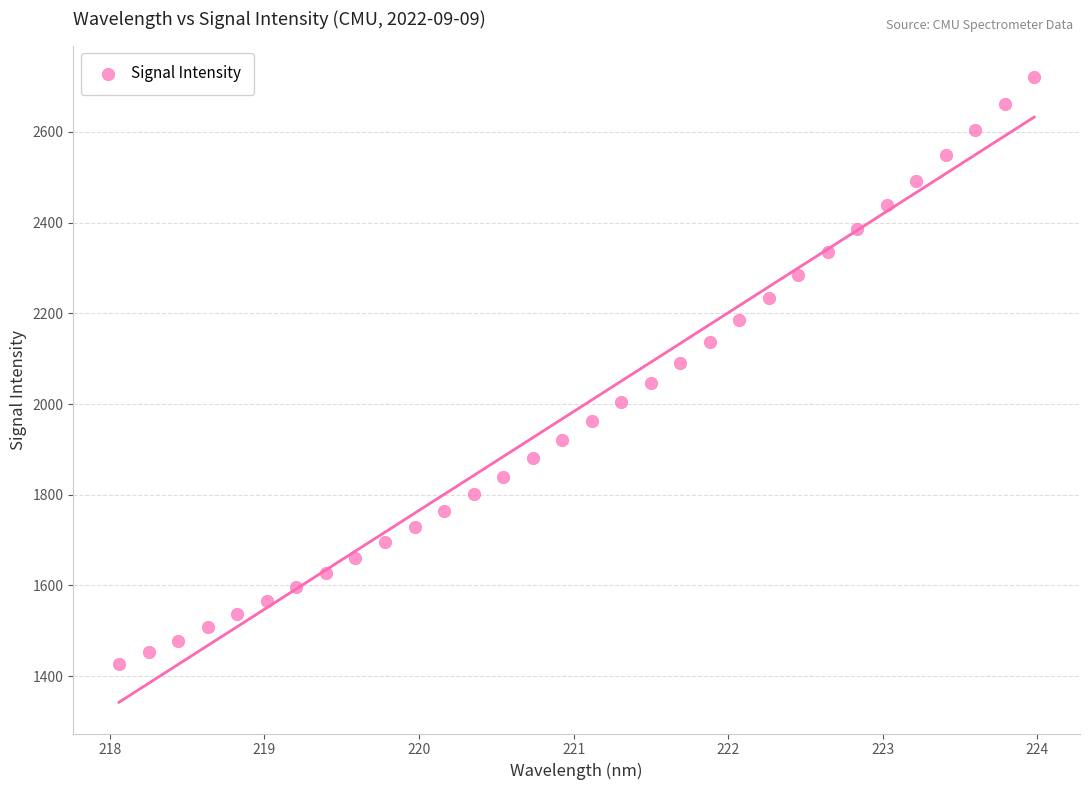

What is the range of Y values (max minus min)?

1294.5